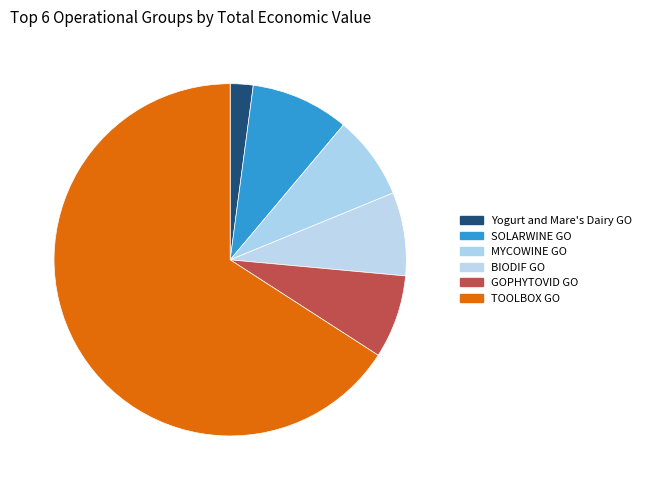

Does any single category account for the majority?

Yes